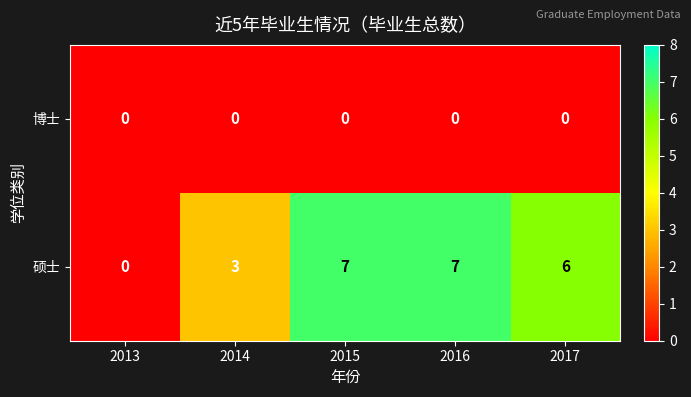

What is the difference between the highest and lowest values at 2016?

7